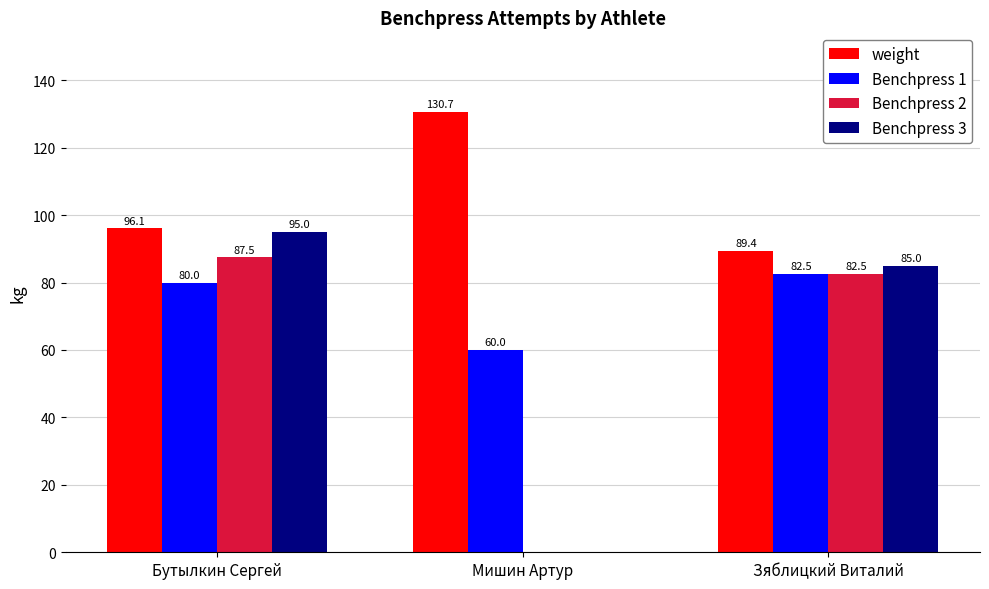

Is the value of Benchpress 1 at Мишин Артур greater than the value of Benchpress 2 at Бутылкин Сергей?

No